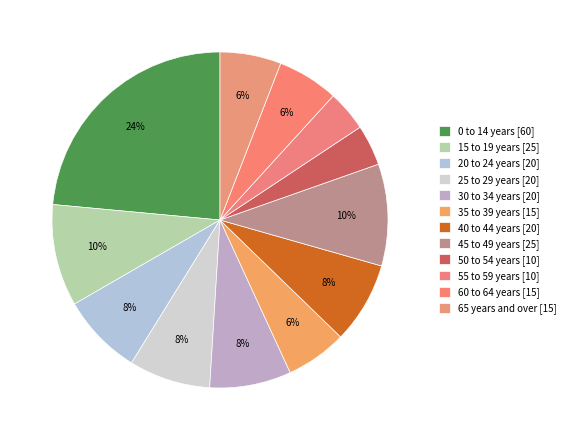

Is the sum of 40 to 44 years and 15 to 19 years greater than half?

No